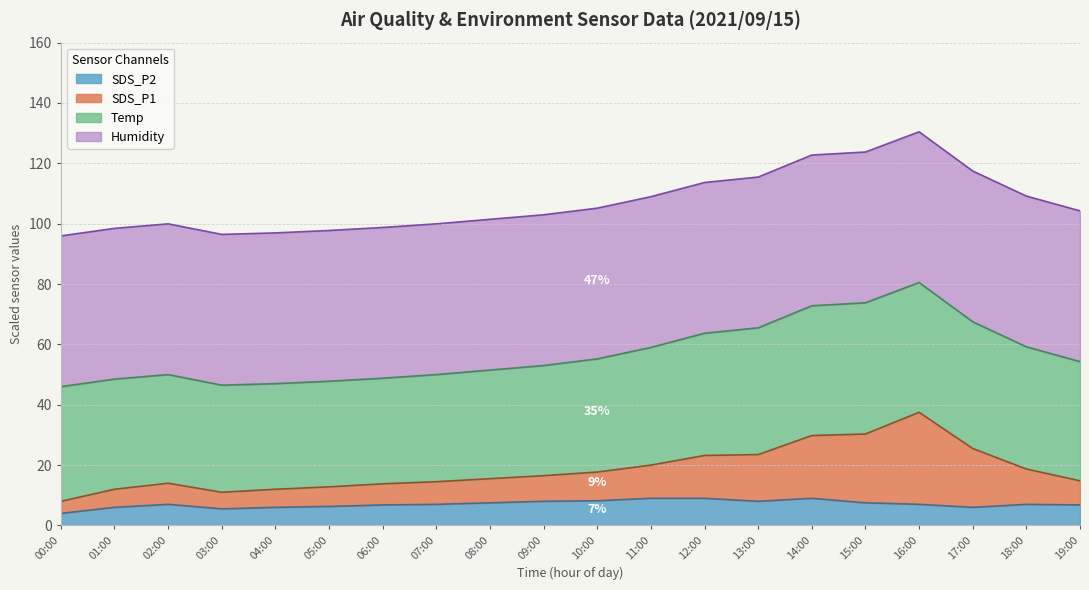

The SDS_P2 series shows 9.0 at 12:00. True or false?

True